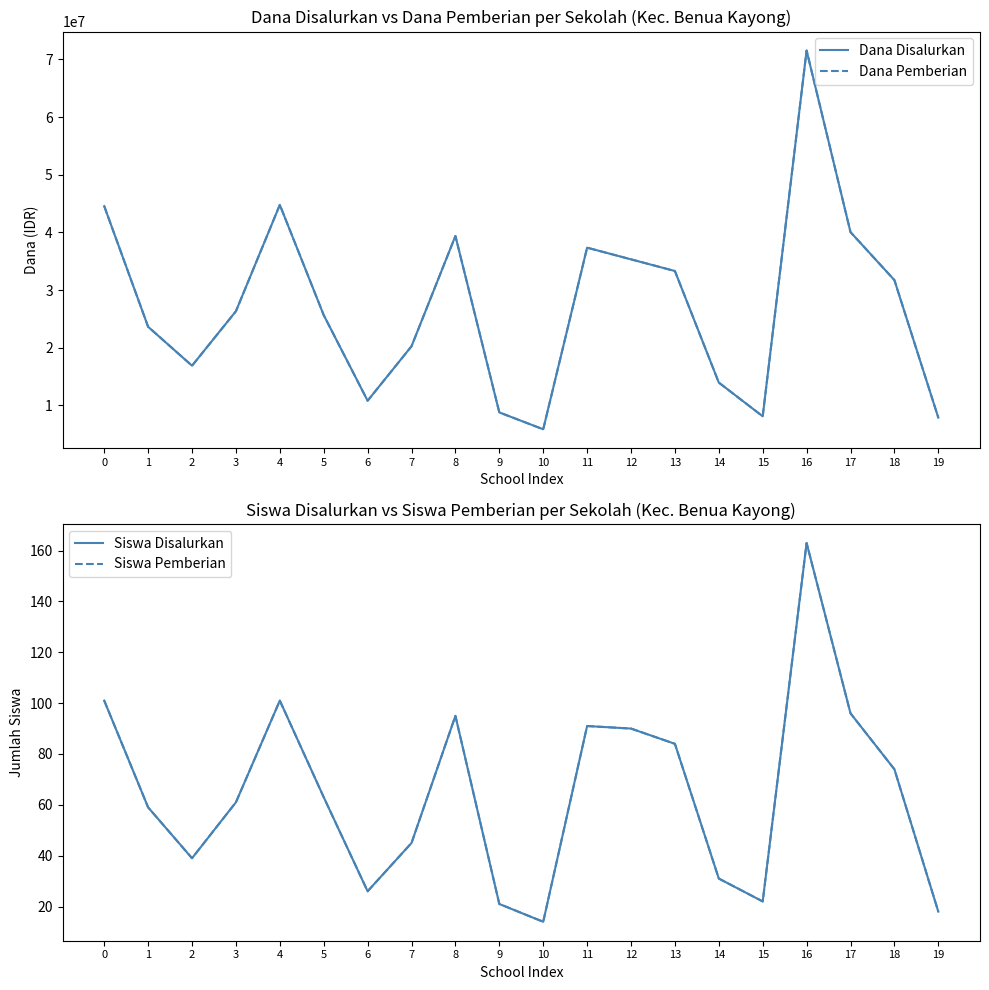

Reading left to right, list all the values displayed in this chart.

Dana Disalurkan: 0=44550000	1=23625000	2=16875000	3=26325000	4=44775000	5=25650000	6=10800000	7=20250000	8=39375000	9=8775000	10=5850000	11=37350000	12=35325000	13=33300000	14=13950000	15=8100000	16=71550000	17=40050000	18=31725000	19=7875000
Dana Pemberian: 0=44550000	1=23625000	2=16875000	3=26325000	4=44775000	5=25650000	6=10800000	7=20250000	8=39375000	9=8775000	10=5850000	11=37350000	12=35325000	13=33300000	14=13950000	15=8100000	16=71550000	17=40050000	18=31725000	19=7875000
Siswa Disalurkan: 0=101	1=59	2=39	3=61	4=101	5=63	6=26	7=45	8=95	9=21	10=14	11=91	12=90	13=84	14=31	15=22	16=163	17=96	18=74	19=18
Siswa Pemberian: 0=101	1=59	2=39	3=61	4=101	5=63	6=26	7=45	8=95	9=21	10=14	11=91	12=90	13=84	14=31	15=22	16=163	17=96	18=74	19=18